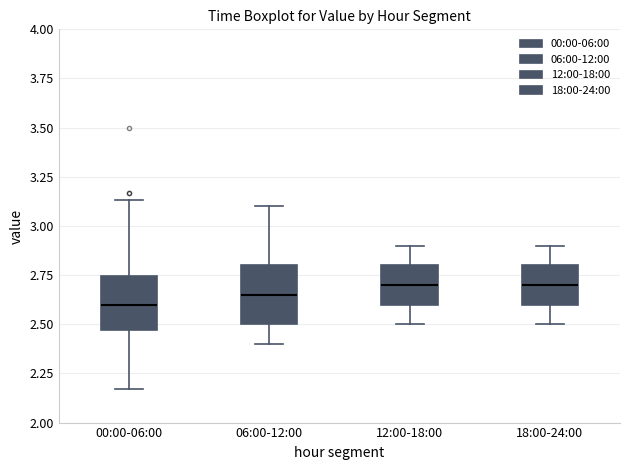

Reading left to right, read every box against the y-axis: the position of its median line, the range the box covers, and the ends of its whiskers. The values are not printed on the chart, so give them approximately, as read against the axis.

00:00-06:00: median 2.60, box 2.45 to 2.75, whiskers 2.15 to 3.15
06:00-12:00: median 2.65, box 2.50 to 2.80, whiskers 2.40 to 3.10
12:00-18:00: median 2.70, box 2.60 to 2.80, whiskers 2.50 to 2.90
18:00-24:00: median 2.70, box 2.60 to 2.80, whiskers 2.50 to 2.90